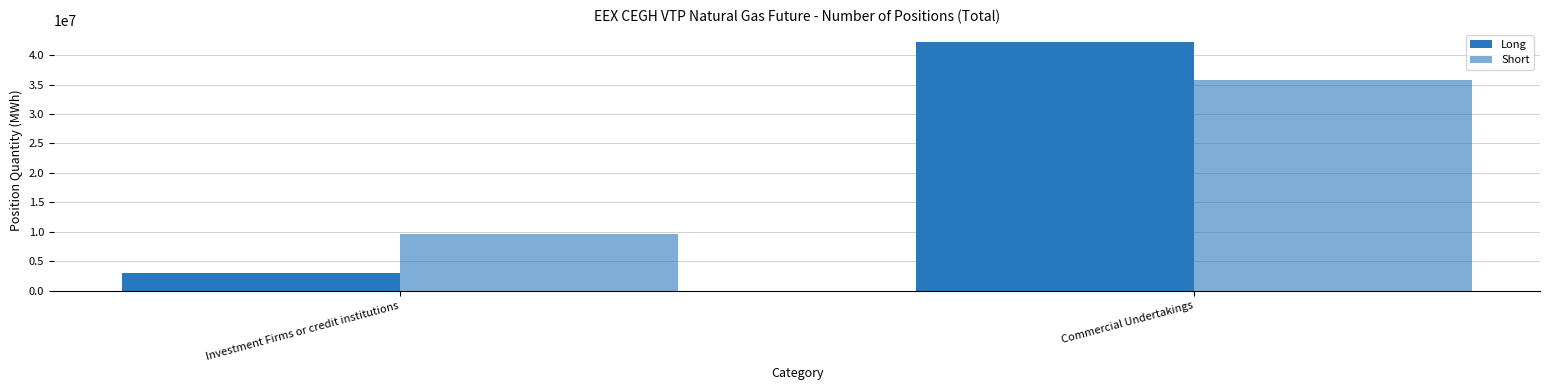

Which has a higher value, Commercial Undertakings or Investment Firms or credit institutions?

Commercial Undertakings